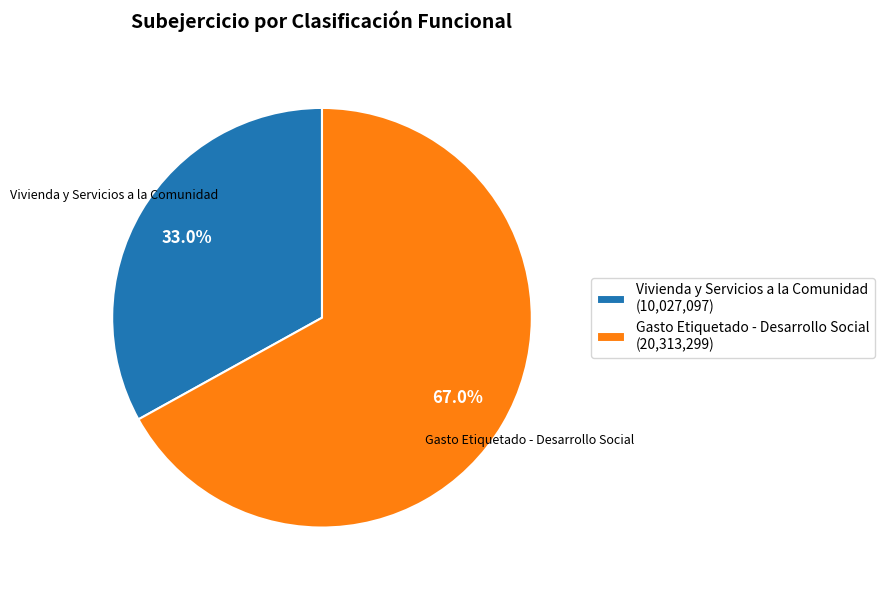

What percentage is the Gasto Etiquetado - Desarrollo Social slice, to the nearest percent?

67%